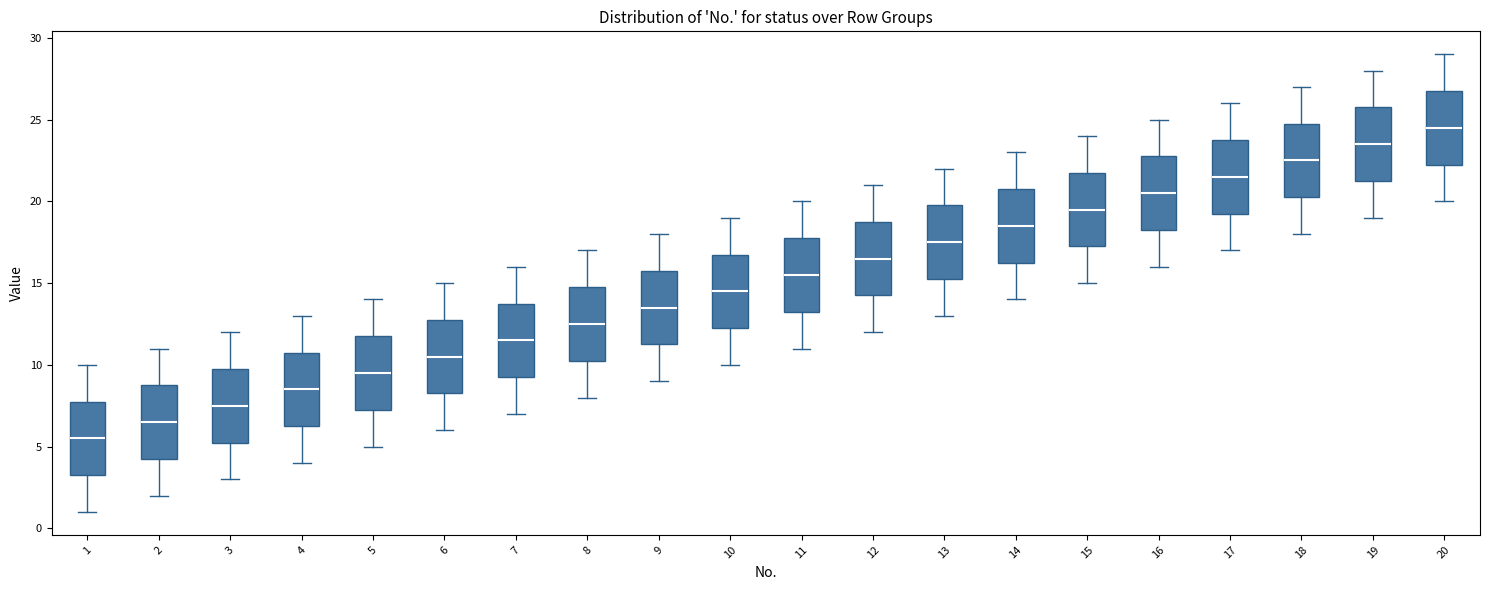

Reading left to right, read every box against the y-axis: the position of its median line, the range the box covers, and the ends of its whiskers. The values are not printed on the chart, so give them approximately, as read against the axis.

1: median 5.5, box 3.5 to 8.0, whiskers 1.0 to 10.0
2: median 6.5, box 4.5 to 9.0, whiskers 2.0 to 11.0
3: median 7.5, box 5.5 to 10.0, whiskers 3.0 to 12.0
4: median 8.5, box 6.5 to 11.0, whiskers 4.0 to 13.0
5: median 9.5, box 7.5 to 12.0, whiskers 5.0 to 14.0
6: median 10.5, box 8.5 to 13.0, whiskers 6.0 to 15.0
7: median 11.5, box 9.5 to 14.0, whiskers 7.0 to 16.0
8: median 12.5, box 10.5 to 15.0, whiskers 8.0 to 17.0
9: median 13.5, box 11.5 to 16.0, whiskers 9.0 to 18.0
10: median 14.5, box 12.5 to 17.0, whiskers 10.0 to 19.0
11: median 15.5, box 13.5 to 18.0, whiskers 11.0 to 20.0
12: median 16.5, box 14.5 to 19.0, whiskers 12.0 to 21.0
13: median 17.5, box 15.5 to 20.0, whiskers 13.0 to 22.0
14: median 18.5, box 16.5 to 21.0, whiskers 14.0 to 23.0
15: median 19.5, box 17.5 to 22.0, whiskers 15.0 to 24.0
16: median 20.5, box 18.5 to 23.0, whiskers 16.0 to 25.0
17: median 21.5, box 19.5 to 24.0, whiskers 17.0 to 26.0
18: median 22.5, box 20.5 to 25.0, whiskers 18.0 to 27.0
19: median 23.5, box 21.5 to 26.0, whiskers 19.0 to 28.0
20: median 24.5, box 22.5 to 27.0, whiskers 20.0 to 29.0